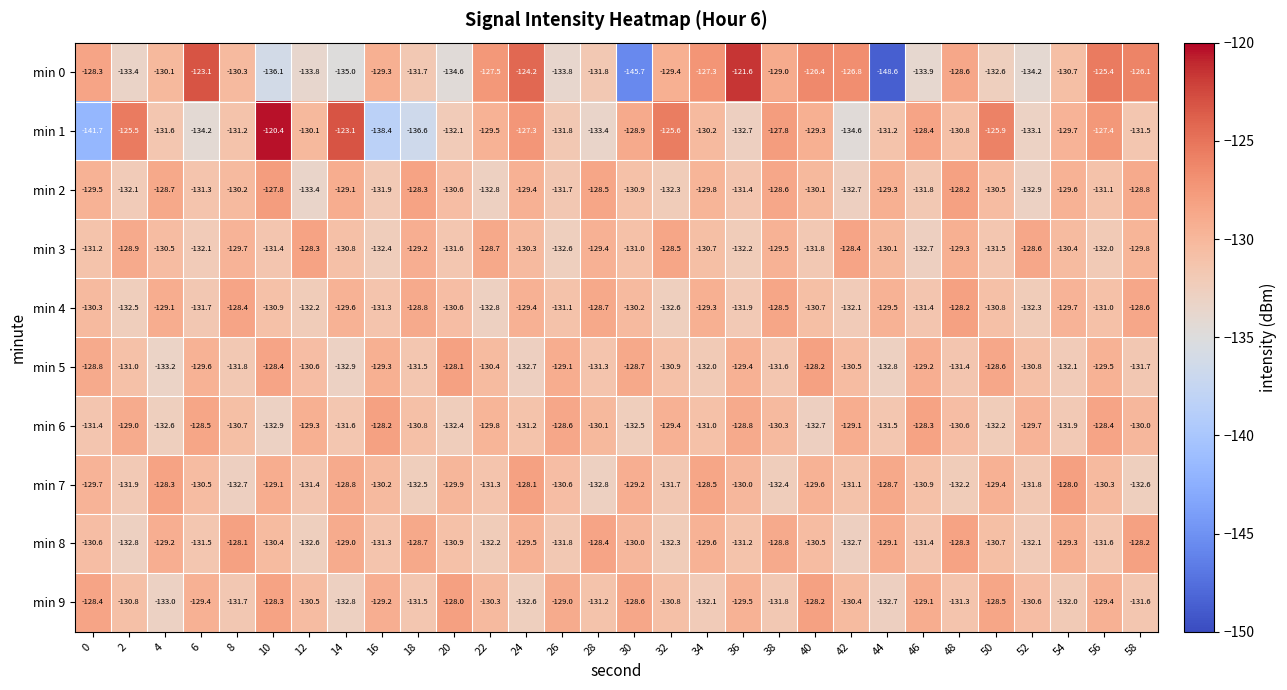

What is the difference between the highest and lowest values at 34?

4.8